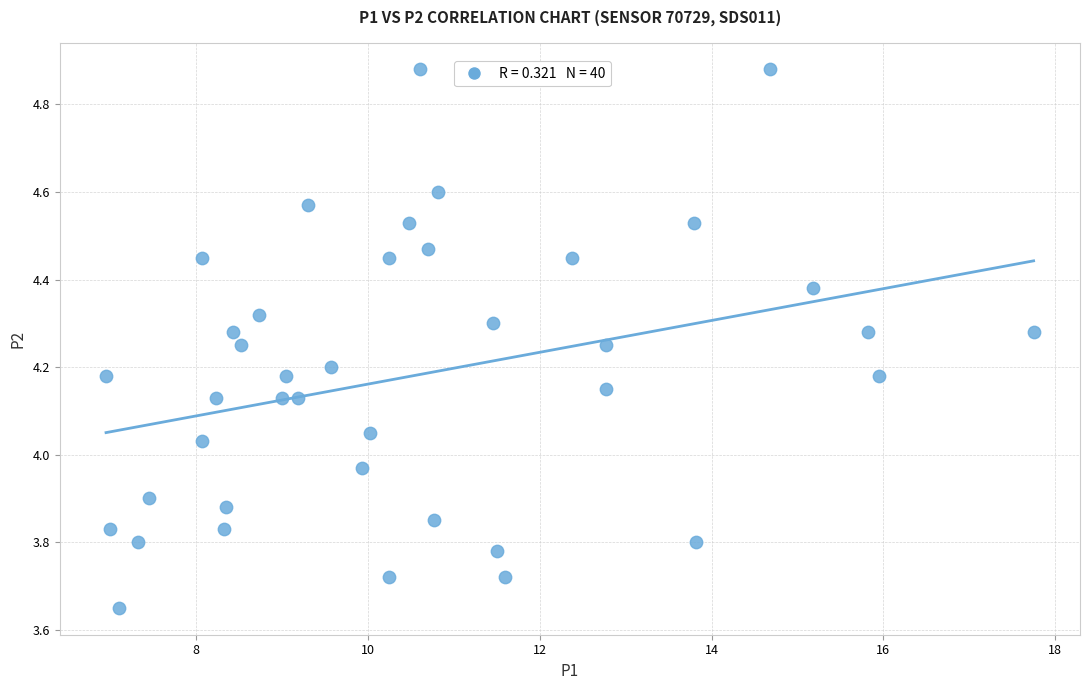

What is the range of Y values (max minus min)?

1.2